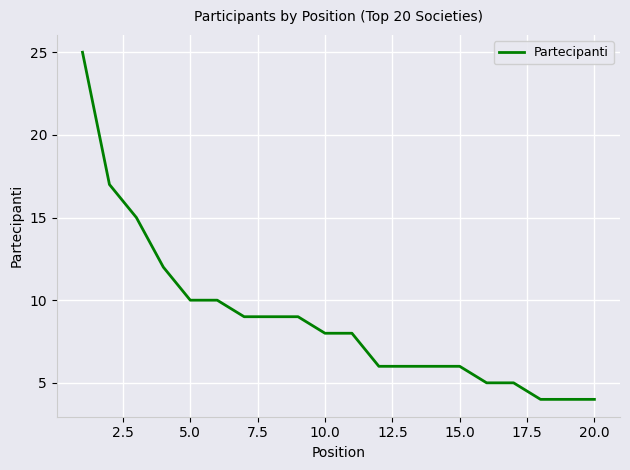

What is the minimum value shown in the chart?

4